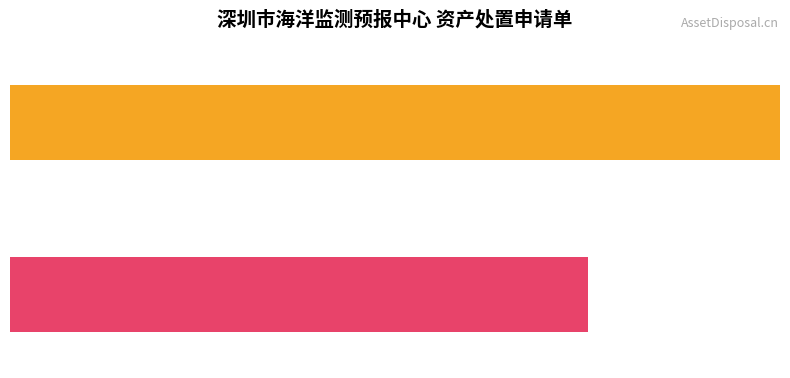

Which series changed the most between 0 and 1?

损坏无法使用